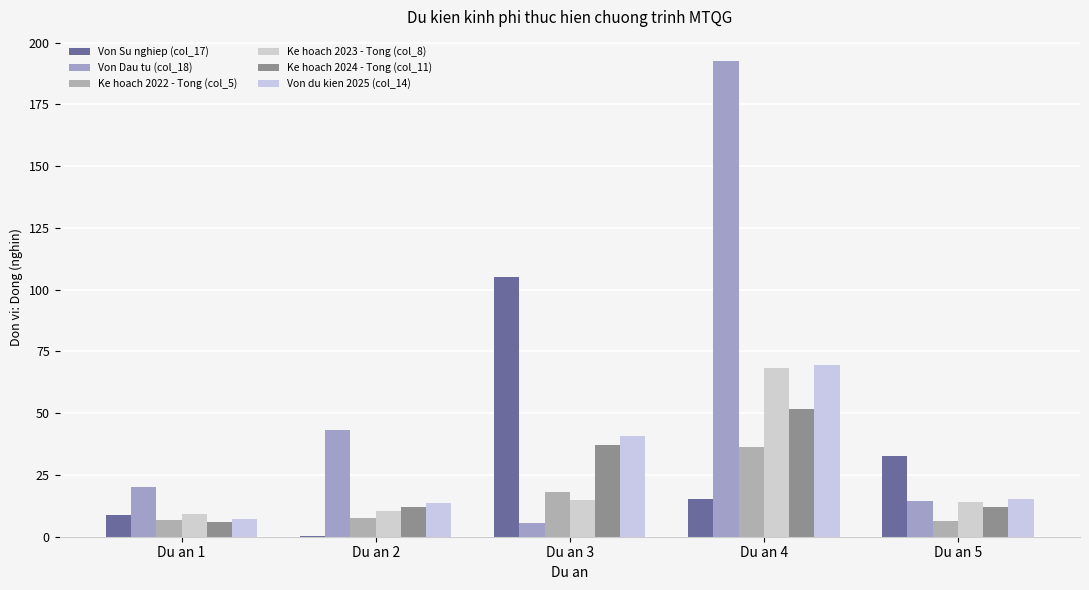

What is the sum of the Ke hoach 2024 - Tong (col_11) values at Du an 5 and Du an 1?

17.8